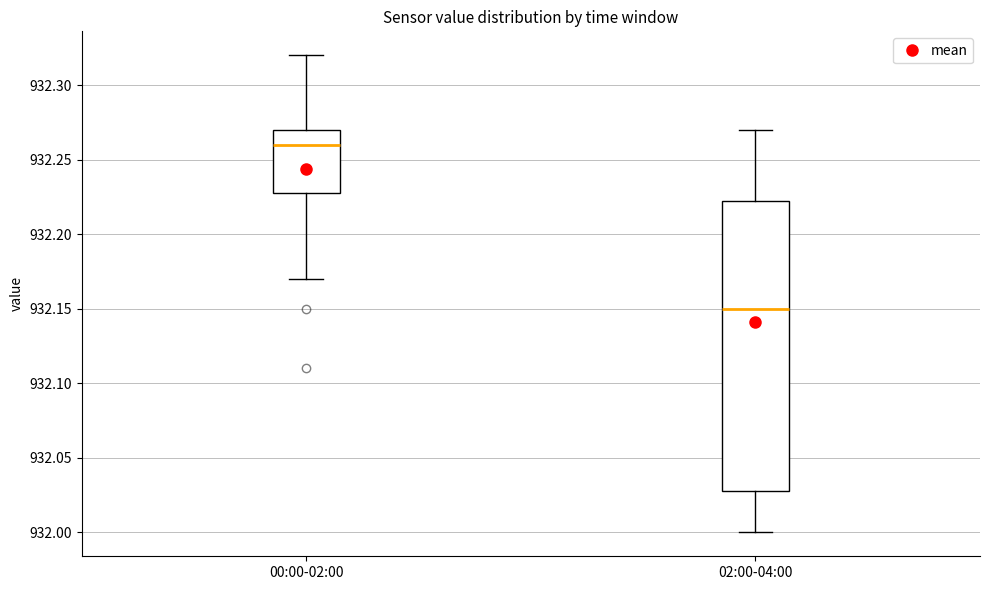

Reading left to right, read every box against the y-axis: the position of its median line, the range the box covers, and the ends of its whiskers. The values are not printed on the chart, so give them approximately, as read against the axis.

00:00-02:00: median 932.260, box 932.230 to 932.270, whiskers 932.170 to 932.320
02:00-04:00: median 932.150, box 932.030 to 932.225, whiskers 932.000 to 932.270